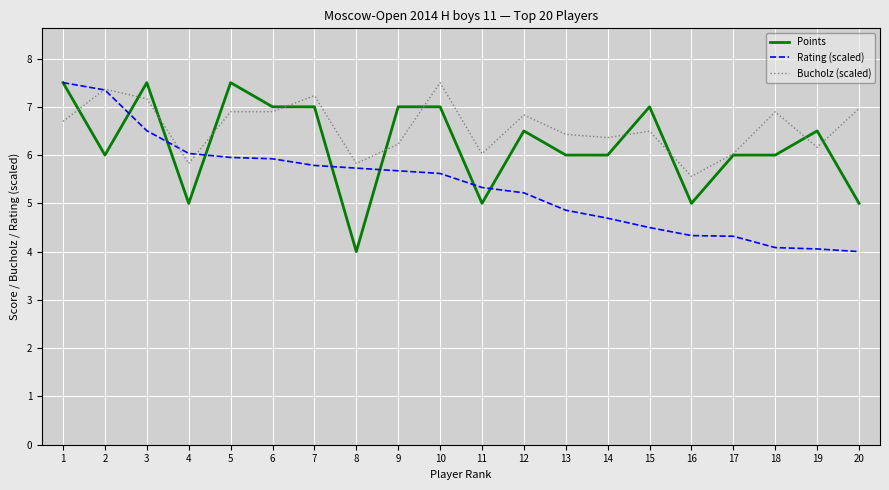

List the series in order of their overall mean, highest first.

Bucholz (scaled), Points, Rating (scaled)